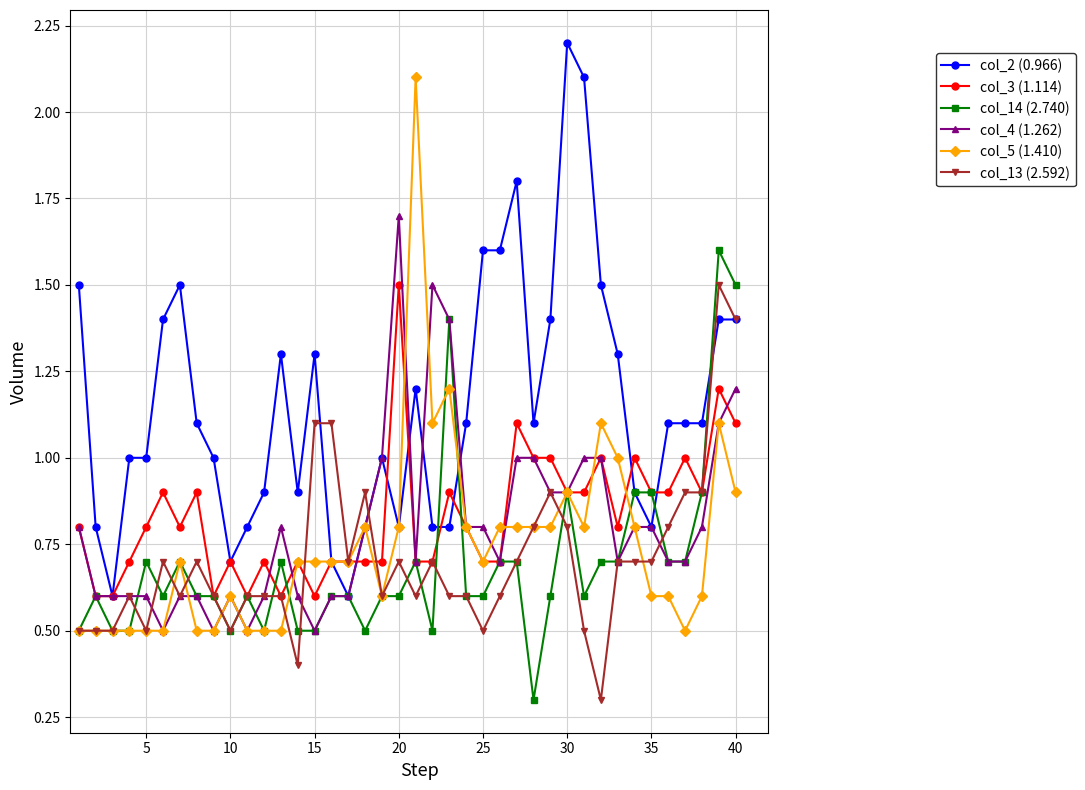

At how many categories does at least one series exceed 2?

3